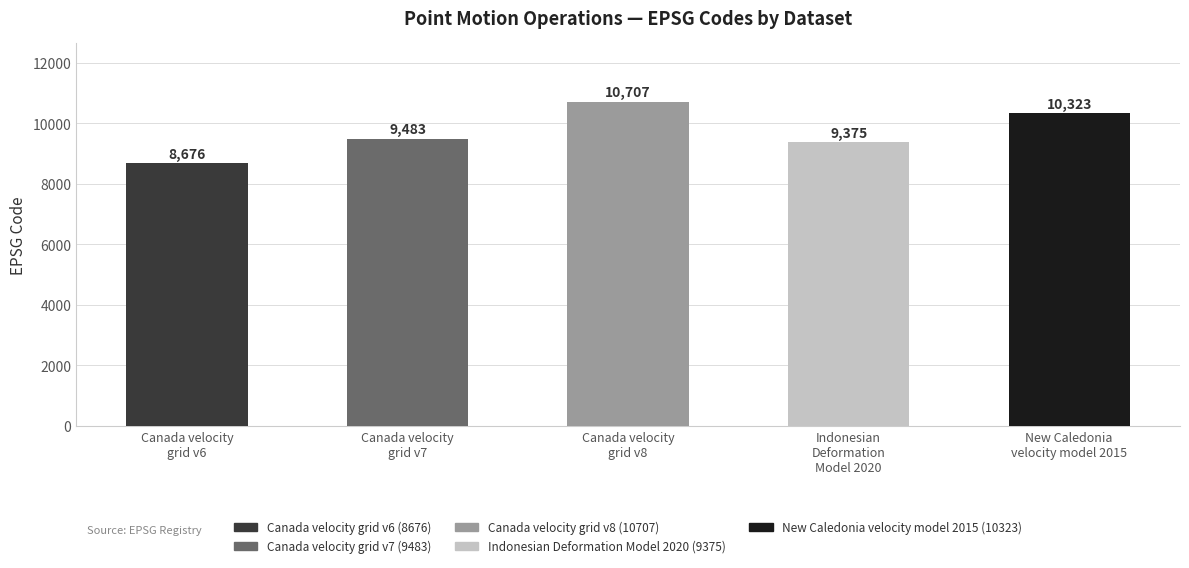

What is the maximum value shown in the chart?

10707